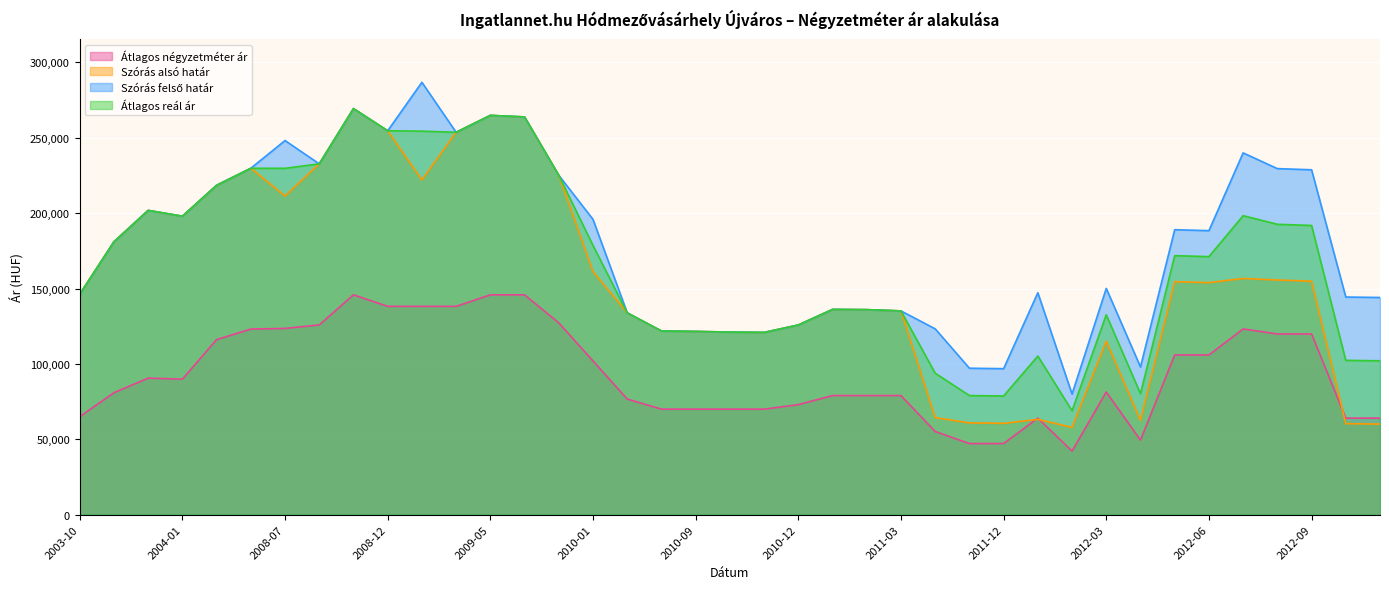

Between 2008-11 and 2009-06, which series saw the biggest shift?

Szórás alsó határ